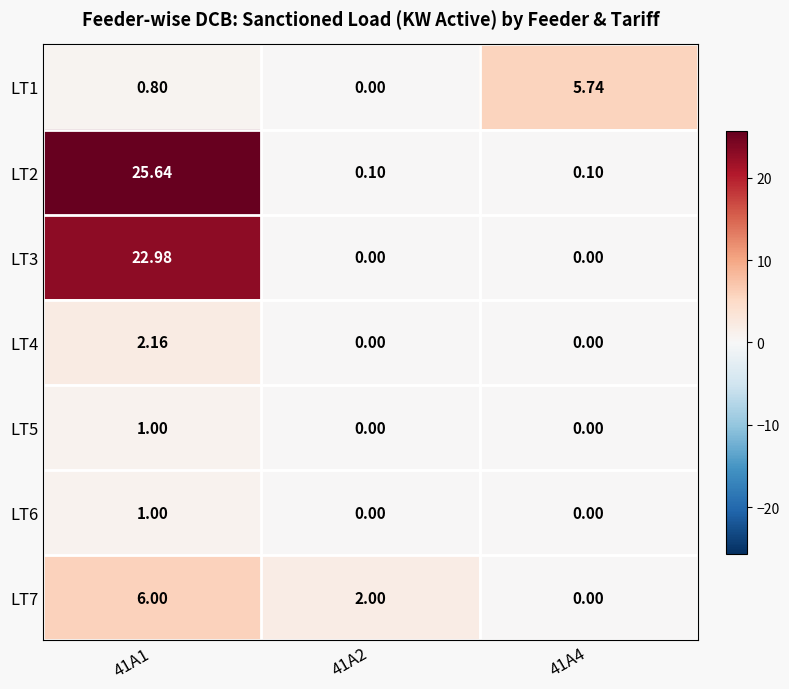

Is the value of LT4 at 41A1 greater than the value of LT3 at 41A2?

Yes